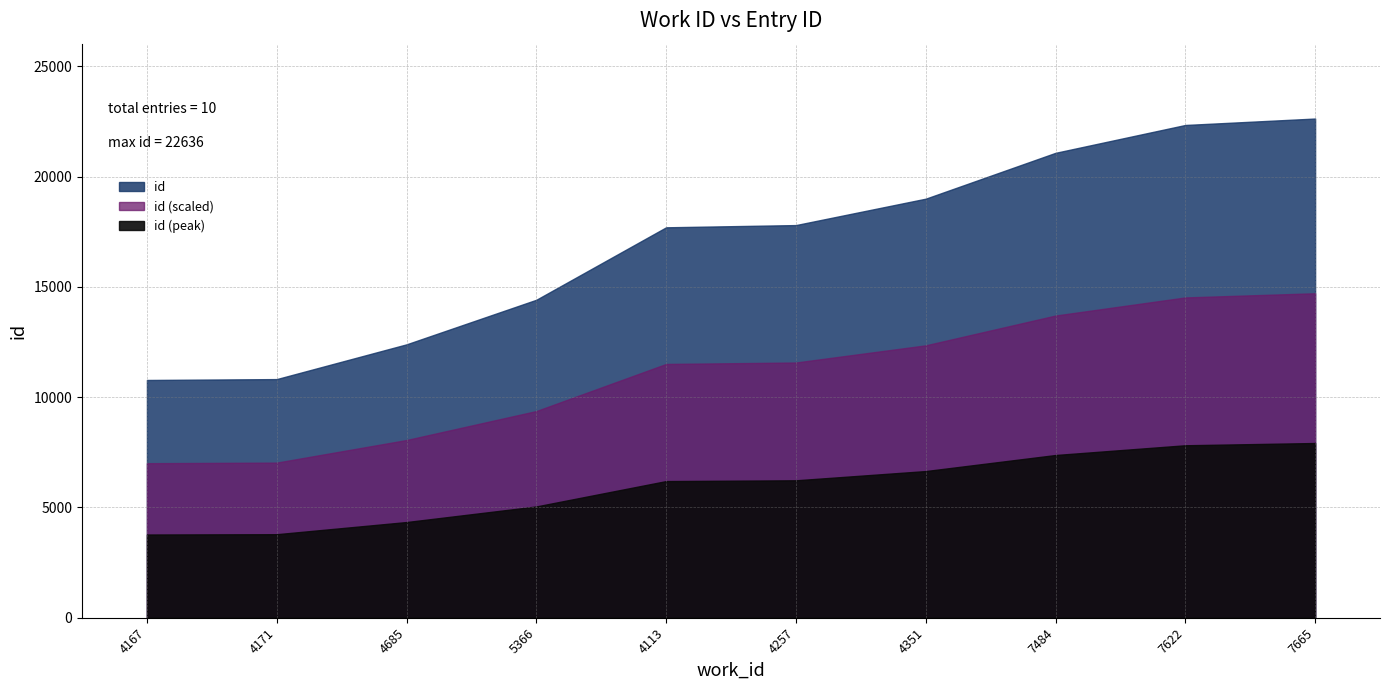

What is the difference between the maximum and minimum values?

11855